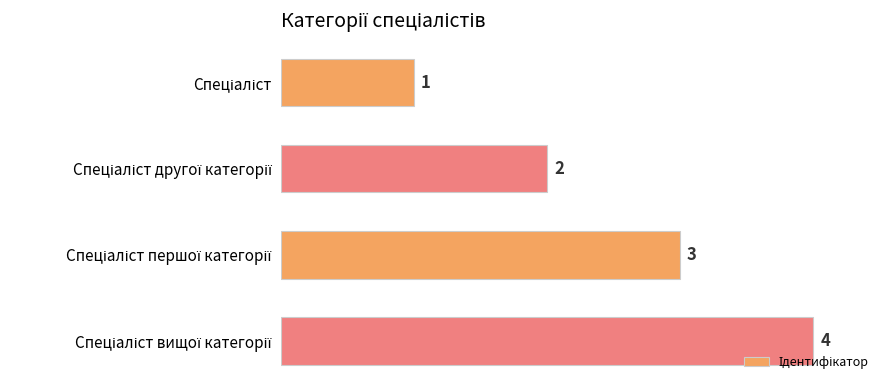

How many distinct data groups are displayed?

1